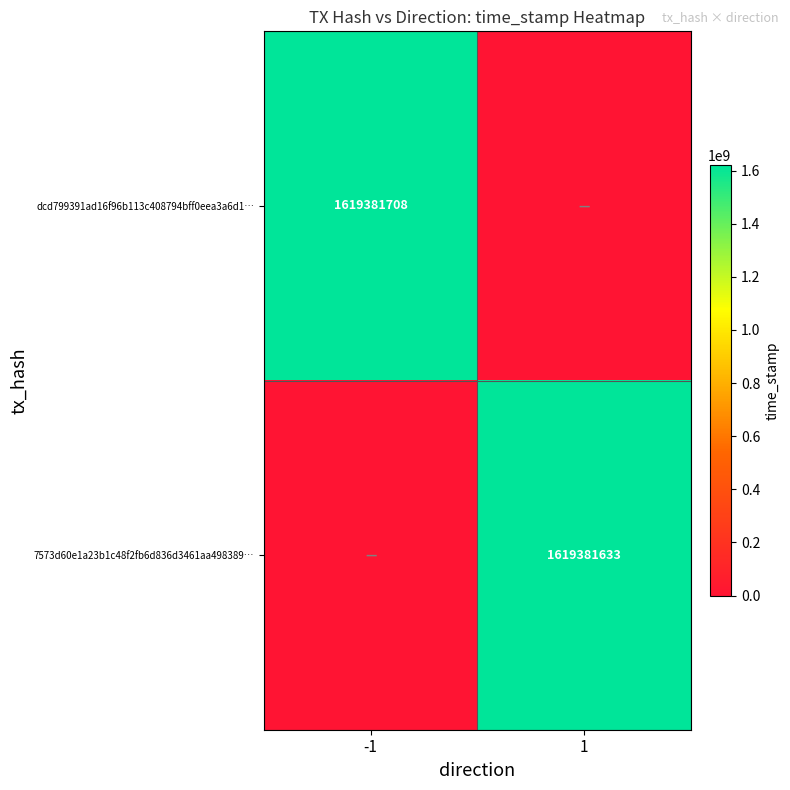

Is it true that 7573d60e1a23b1c48f2fb6d836d3461aa498389… equals 2664665616 at 1?

False